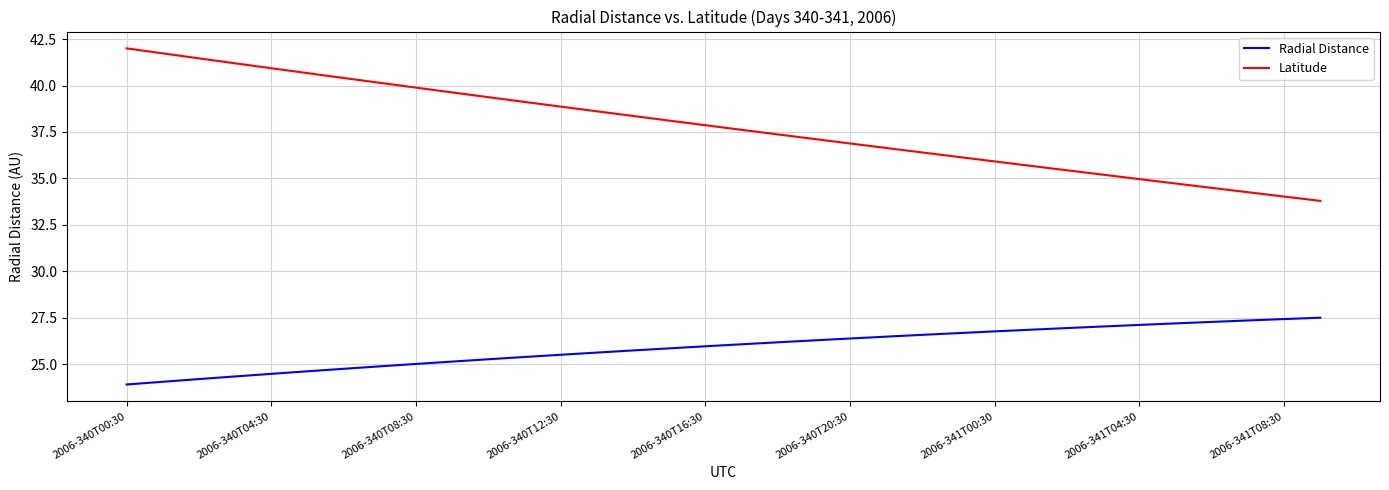

List the series in order of their peak value, highest first.

Latitude, Radial Distance